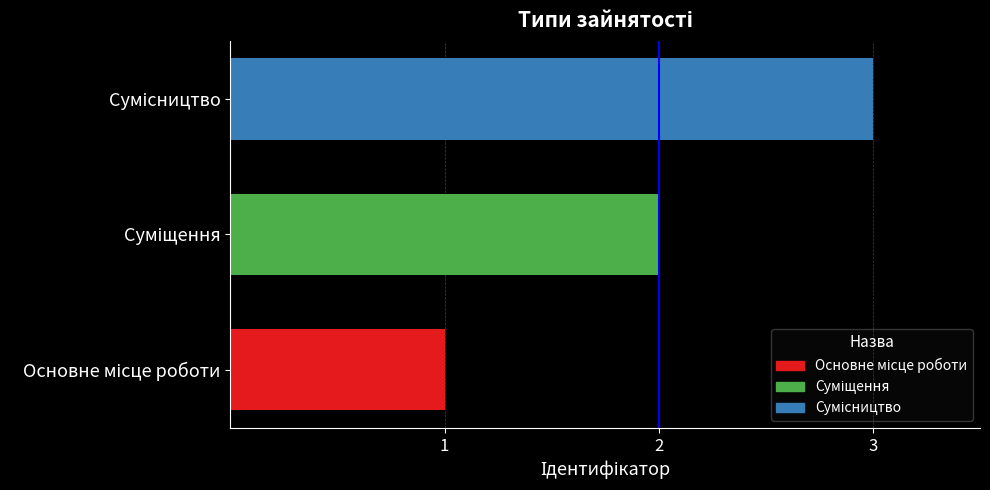

What is the sum of all values?

6